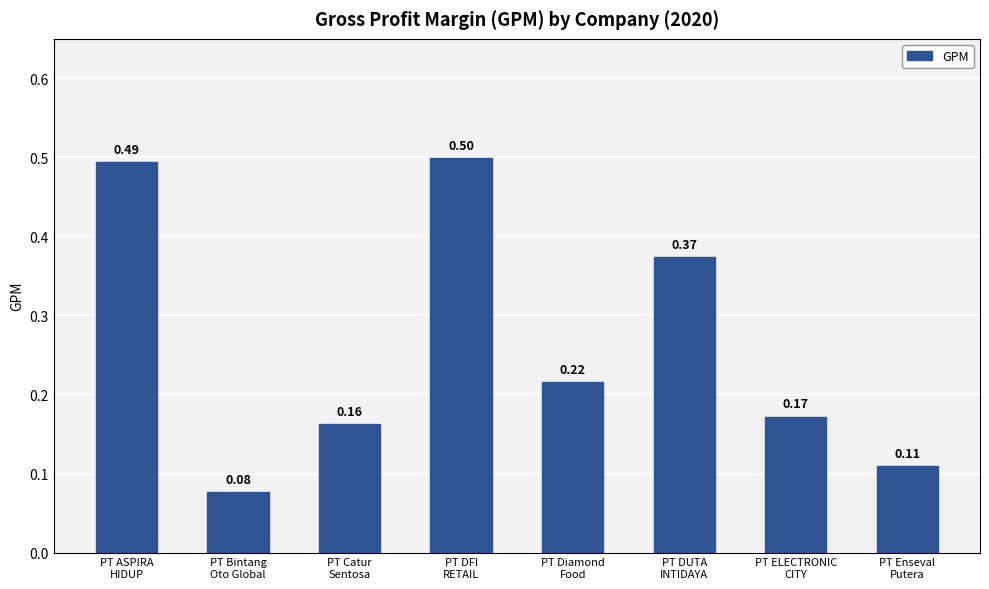

What is the sum of all values?

2.1